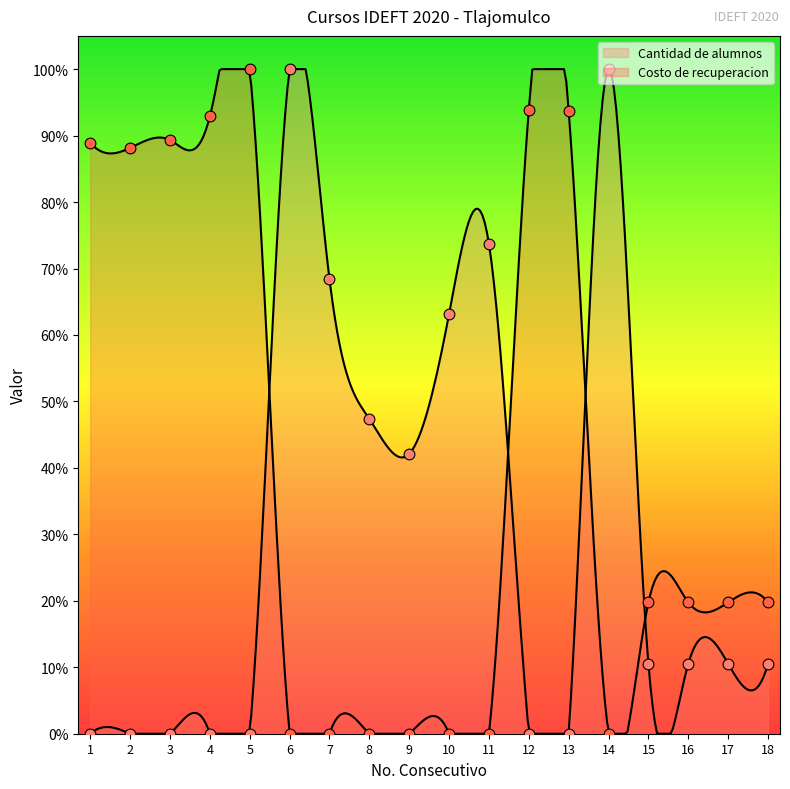

Which series reaches the minimum Y coordinate?

Cantidad de alumnos